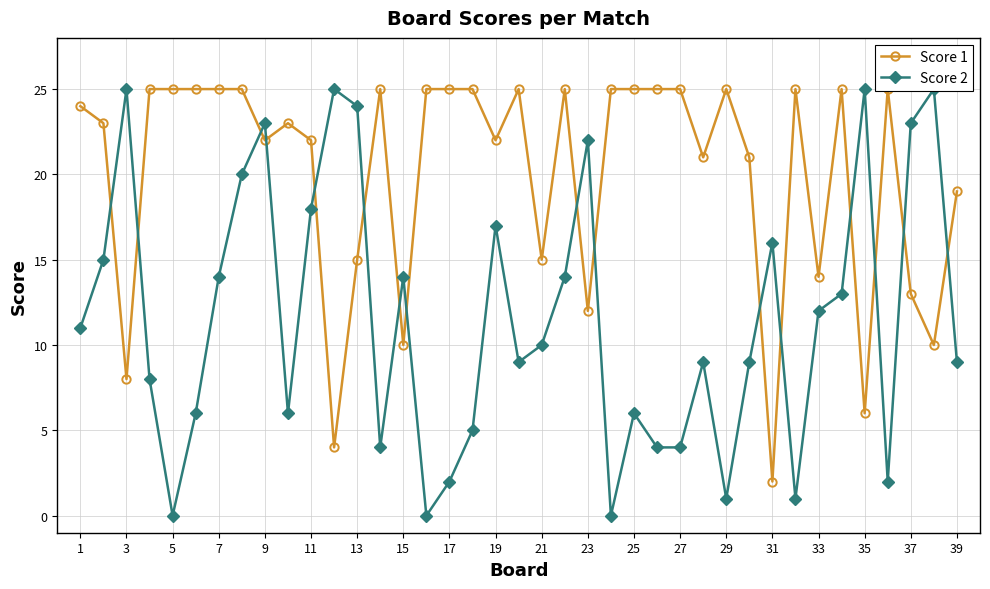

Which series has the largest range (max minus min)?

Score 2